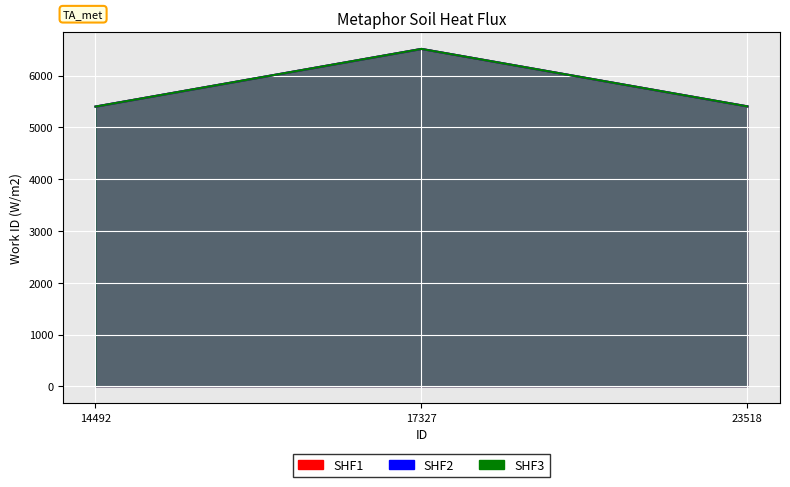

What is the minimum value for SHF3?

5400